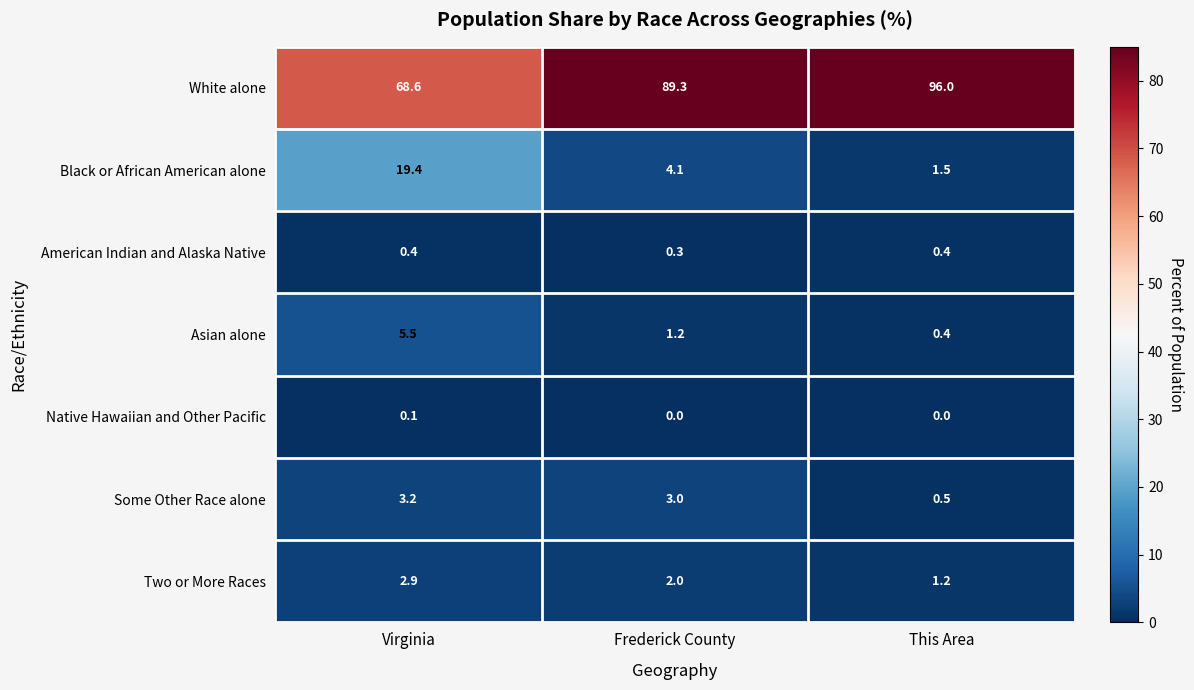

Reading left to right, list all the values displayed in this chart.

White alone: 68.6	89.3	96.0
Black or African American alone: 19.4	4.1	1.5
American Indian and Alaska Native: 0.4	0.3	0.4
Asian alone: 5.5	1.2	0.4
Native Hawaiian and Other Pacific: 0.1	0.0	0.0
Some Other Race alone: 3.2	3.0	0.5
Two or More Races: 2.9	2.0	1.2